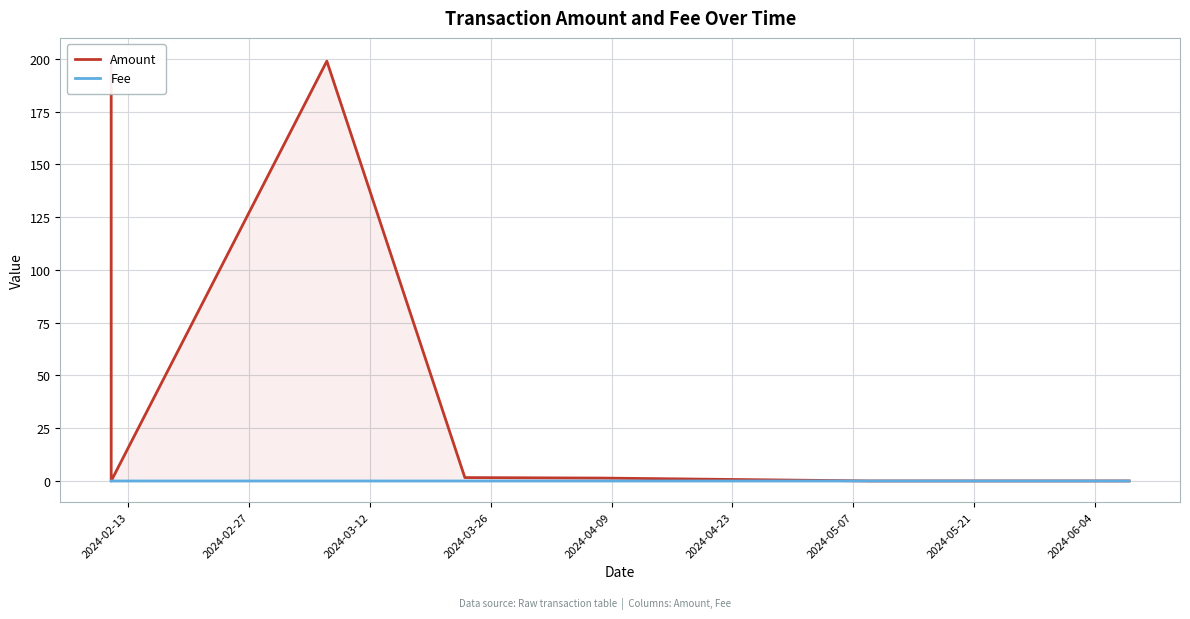

At which category is the sum across all series the highest?

2024-02-13